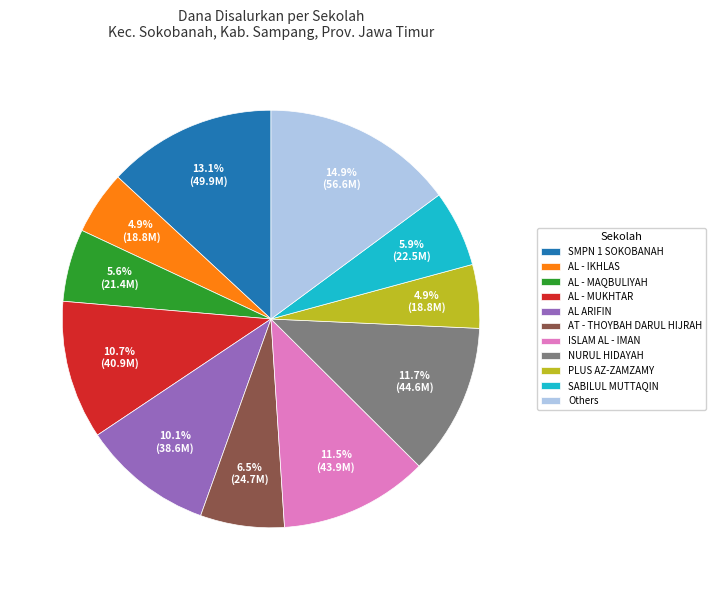

Do AL - MUKHTAR and SMPN 1 SOKOBANAH together represent more than half of the pie?

No